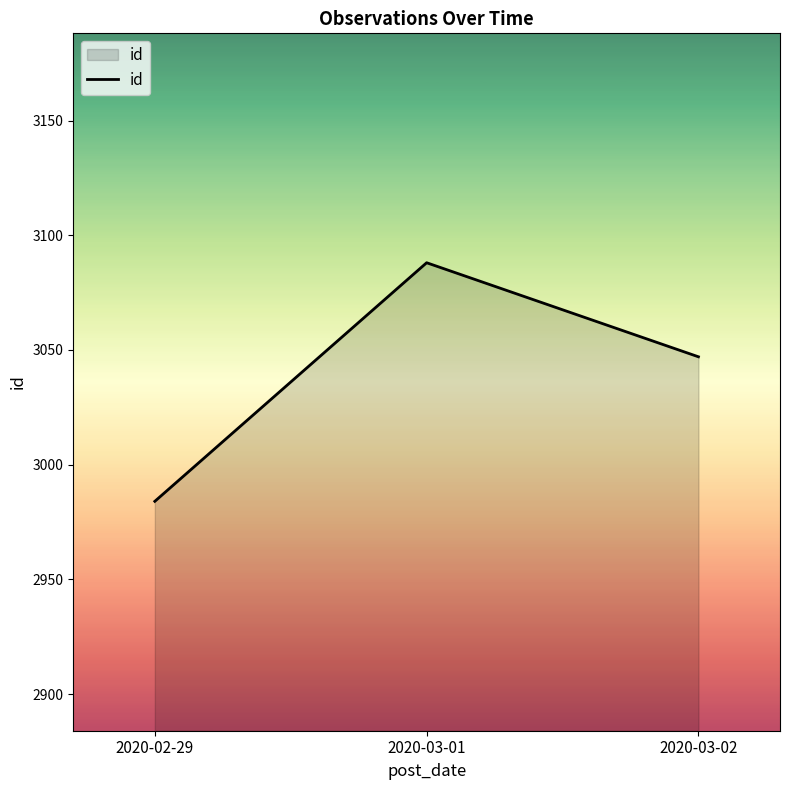

What is the maximum value shown in the chart?

3088